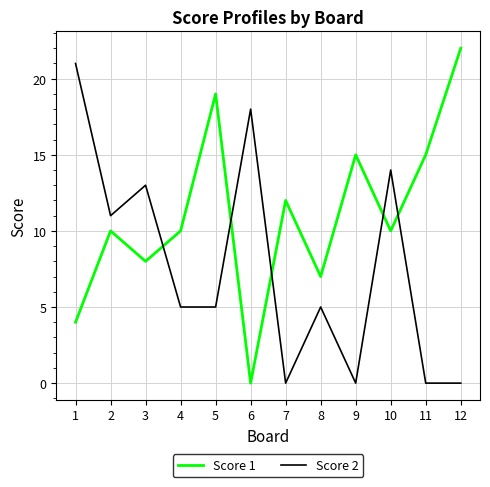

Where is the first local minimum for Score 1?

3